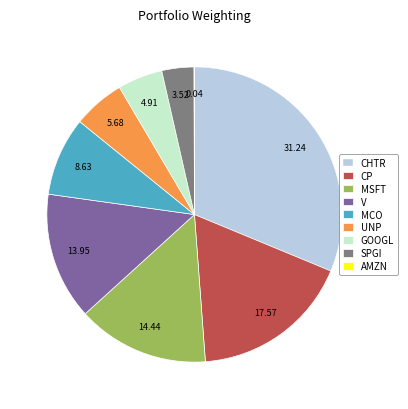

Does any single category account for the majority?

No